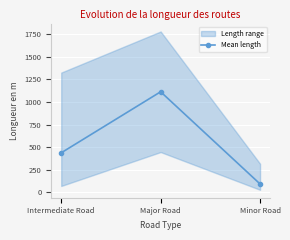

Reading right to left, transcribe all the data shown in this chart.

Minor Road=93.0	Major Road=1112.7	Intermediate Road=437.6